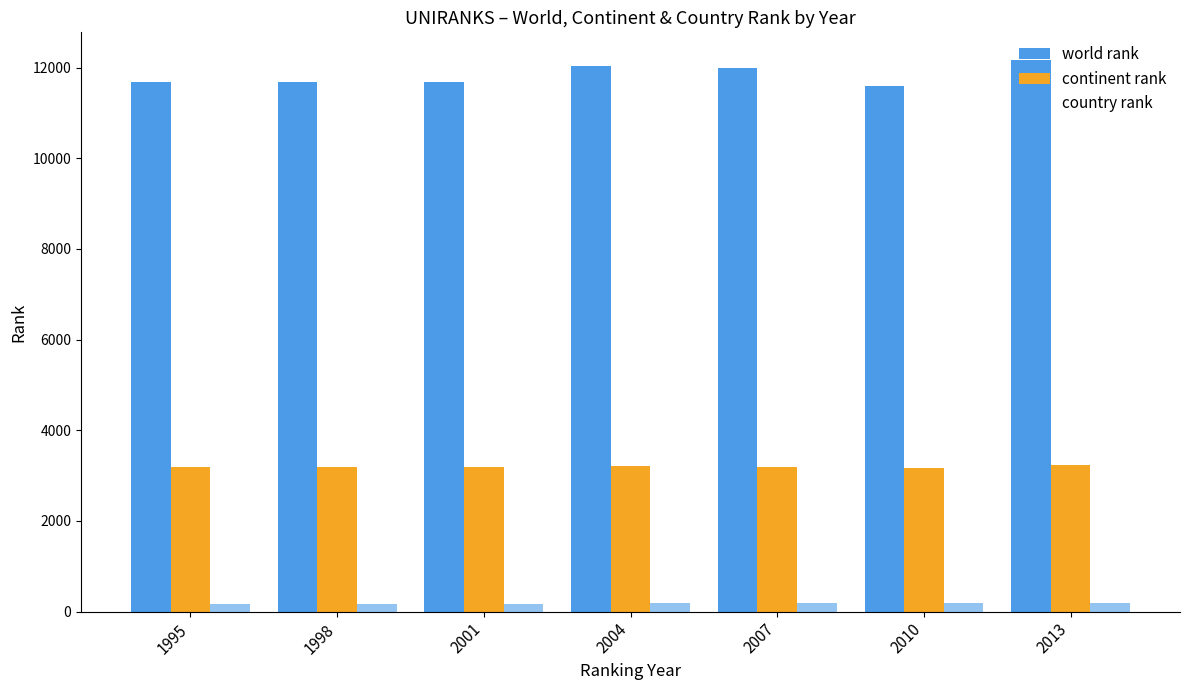

What is the lowest value of the country rank series?

178